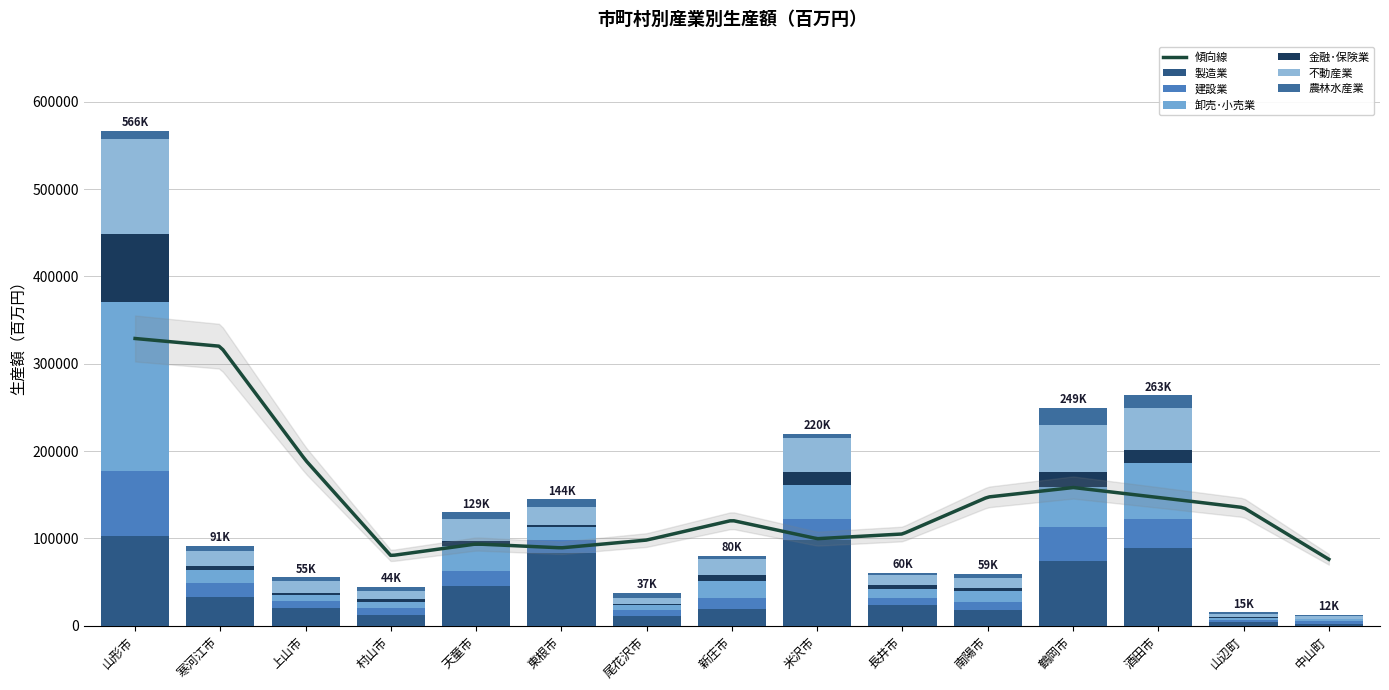

List the labels in order of 不動産業 value, largest first.

山形市, 鶴岡市, 酒田市, 米沢市, 天童市, 東根市, 寒河江市, 新庄市, 上山市, 南陽市, 長井市, 村山市, 尾花沢市, 山辺町, 中山町